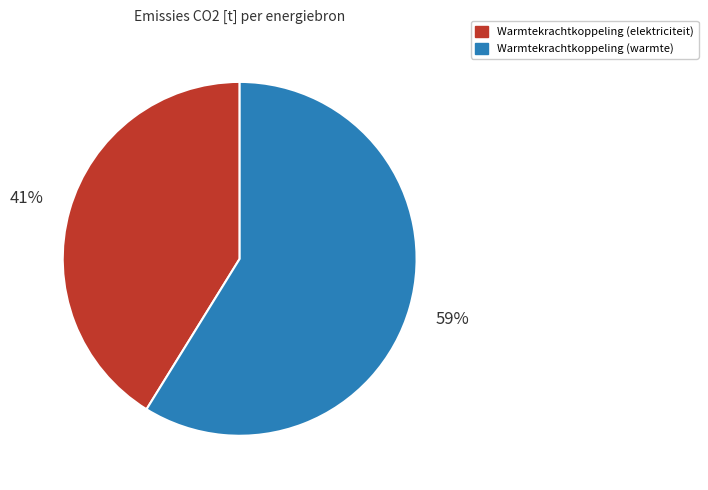

To the nearest percent, what is the average slice percentage?

50%